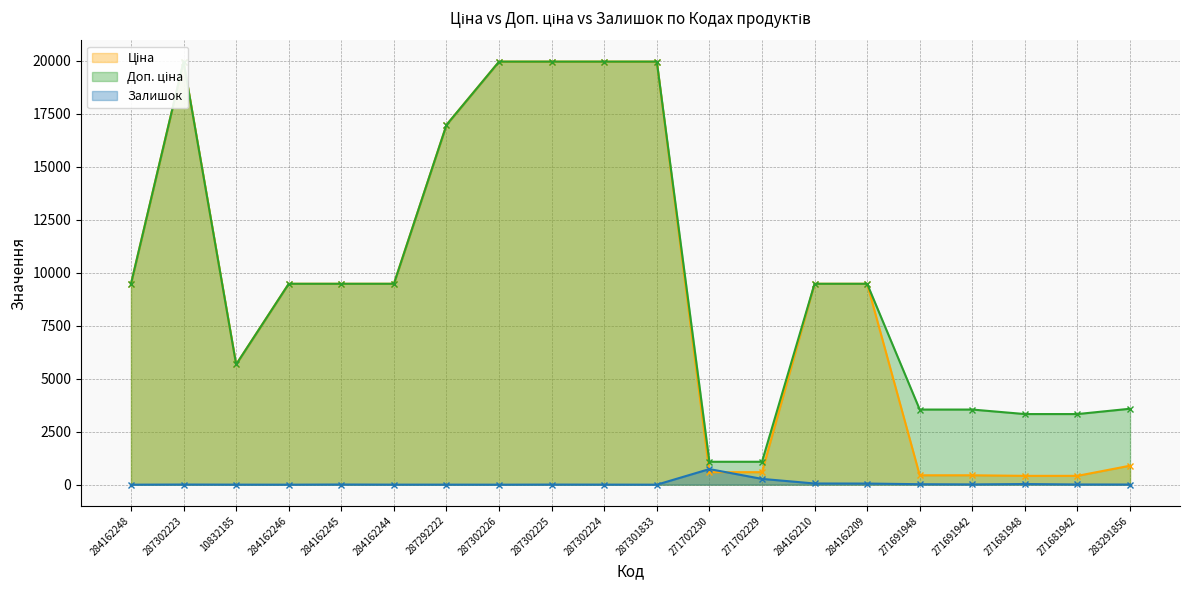

Which series has the widest spread of values?

Ціна